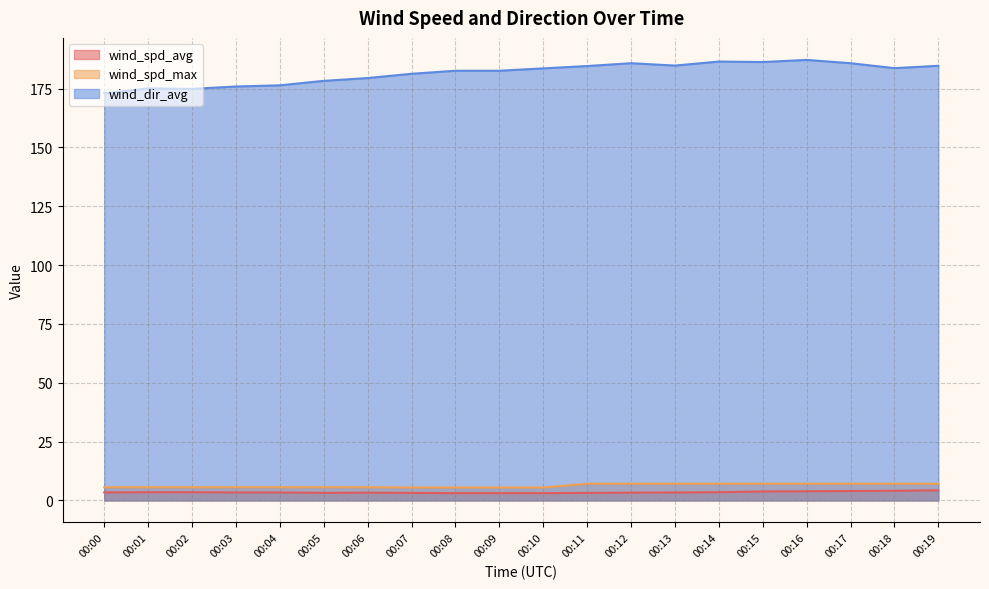

True or false: wind_spd_max and wind_spd_avg intersect in this chart.

False